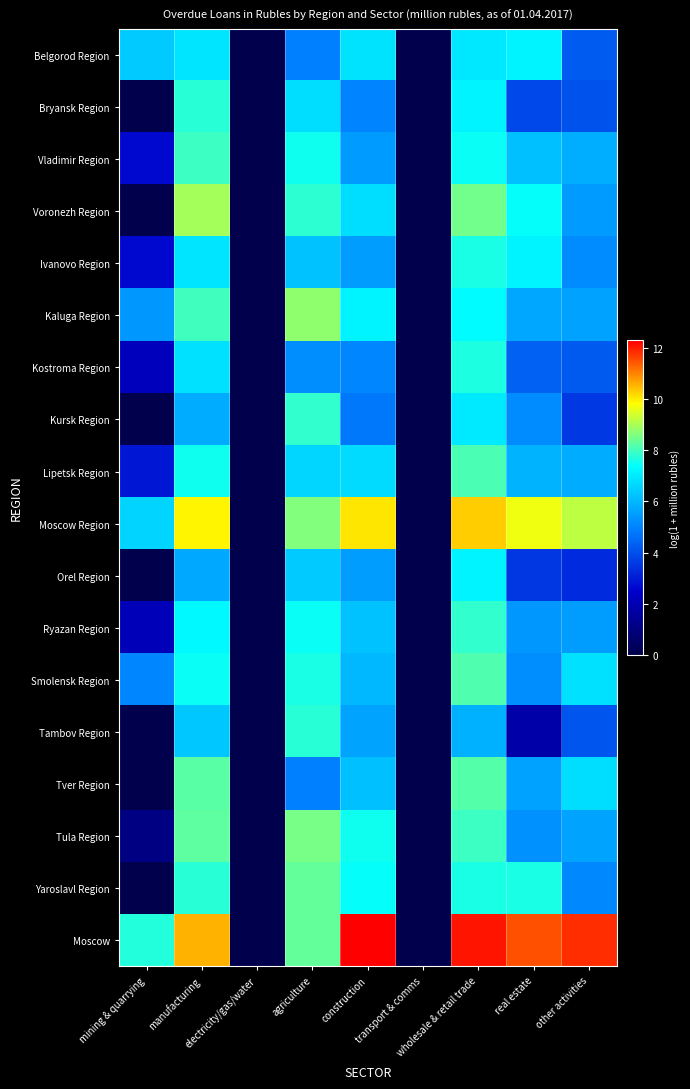

Between agriculture and construction, which is larger?

construction